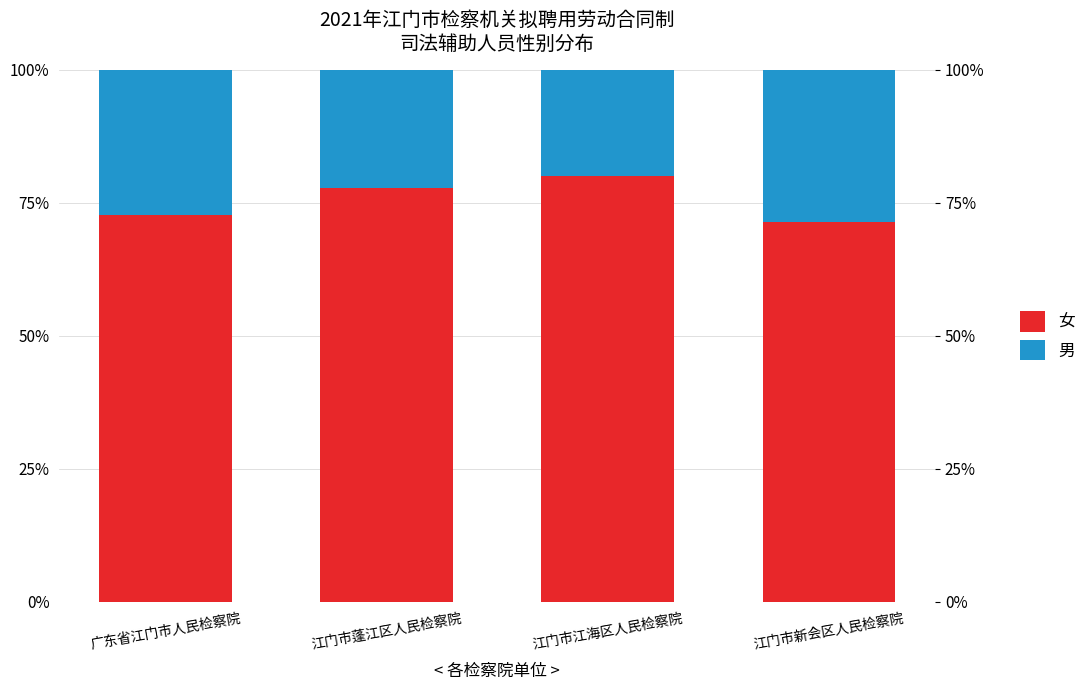

Rank the series at 江门市新会区人民检察院 from lowest to highest value.

男, 女